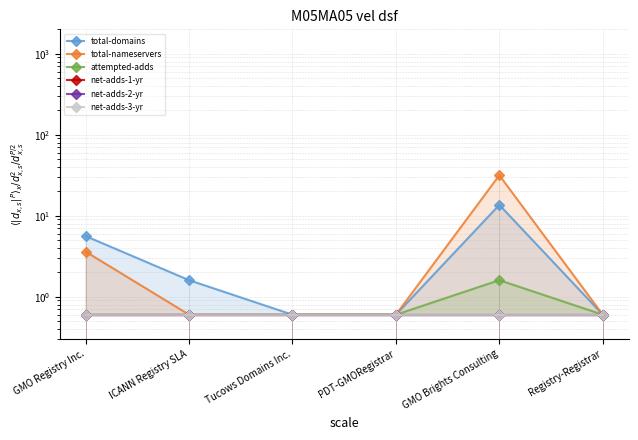

How many lines are shown in the chart?

6